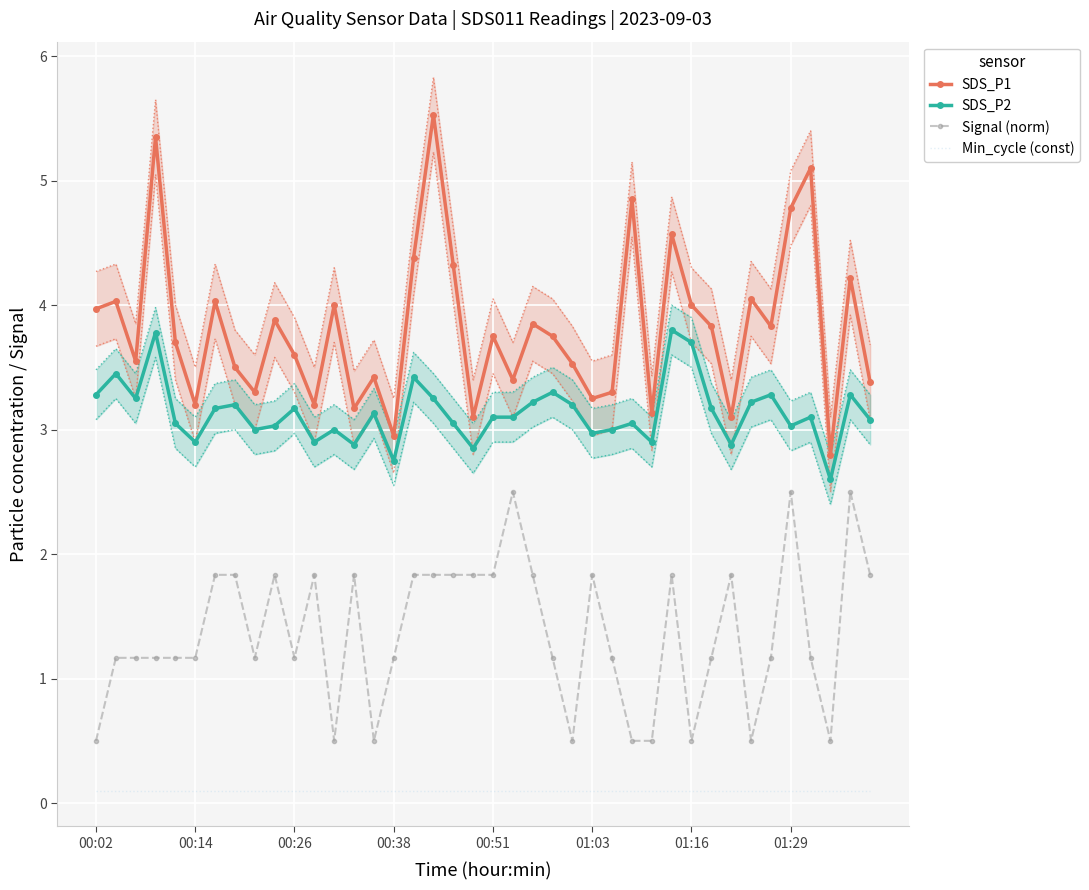

True or false: SDS_P1 and Signal (norm) intersect in this chart.

False